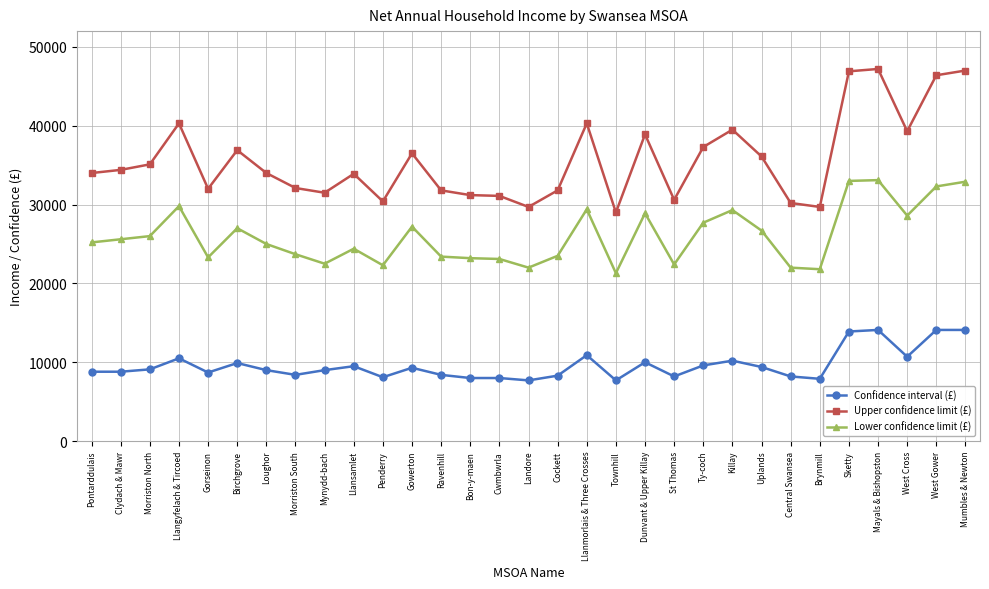

In Upper confidence limit (£), how many points are lower than both neighbors (excluding endpoints)?

8